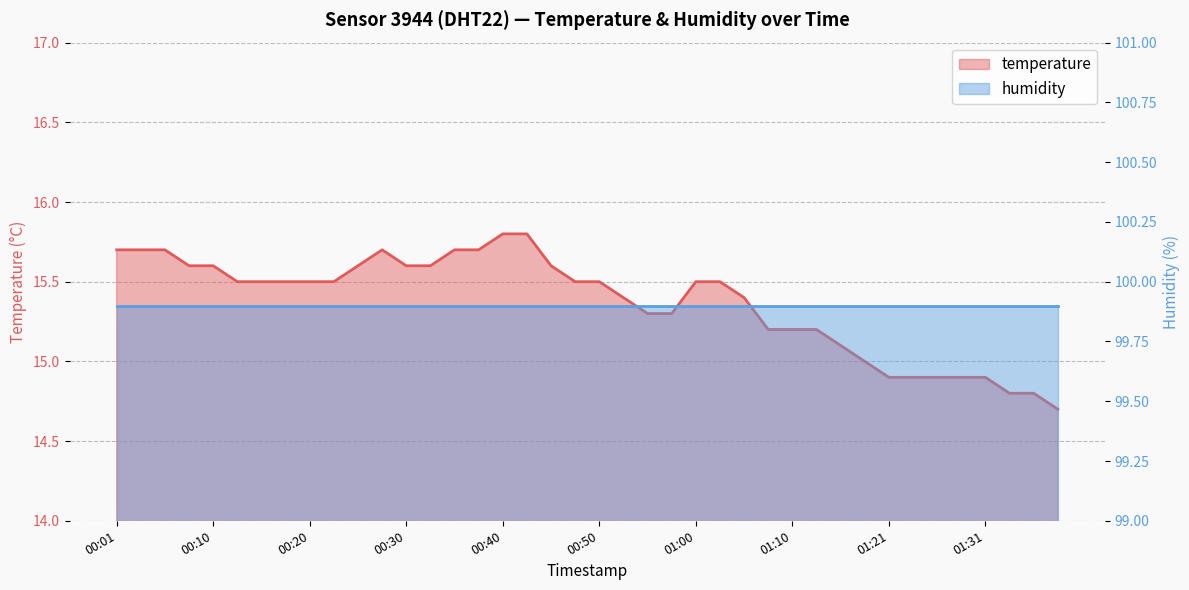

At which category does the data reach its first local peak?

00:28